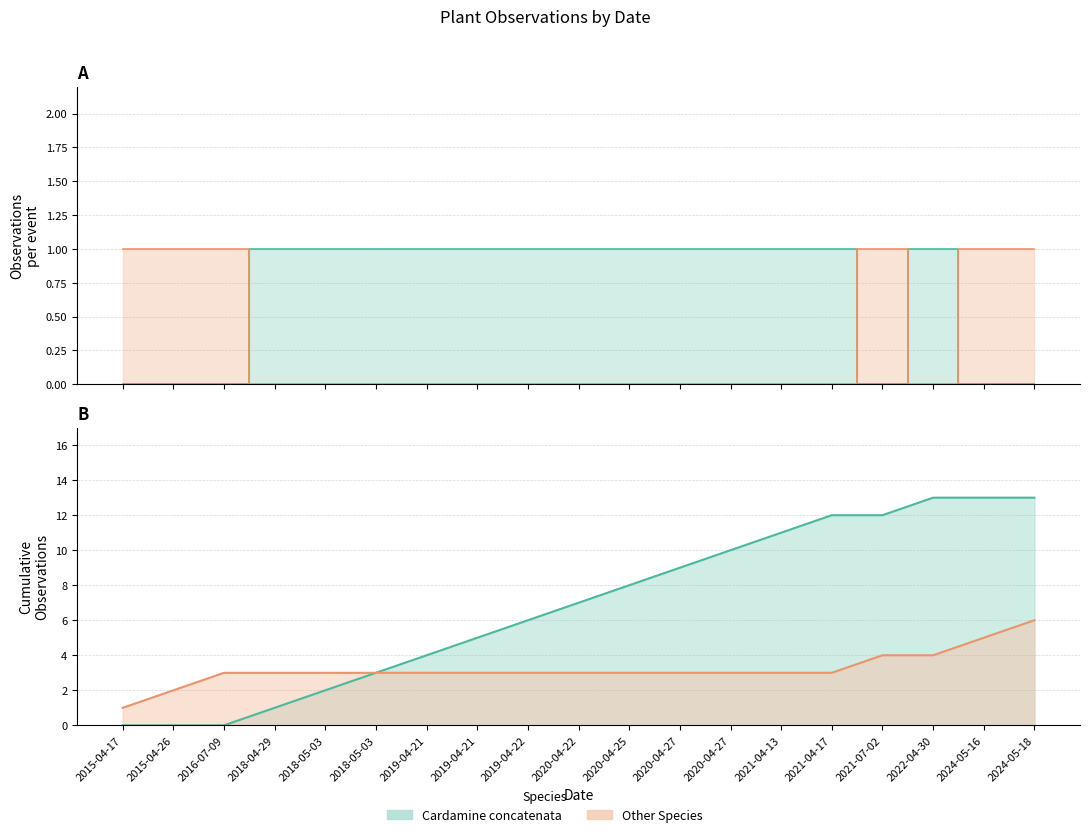

Reading right to left, transcribe all the data shown in this chart.

Cardamine concatenata: 2024-05-18=0	2024-05-16=0	2022-04-30=1	2021-07-02=0	2021-04-17=1	2021-04-13=1	2020-04-27=1	2020-04-27=1	2020-04-25=1	2020-04-22=1	2019-04-22=1	2019-04-21=1	2019-04-21=1	2018-05-03=1	2018-05-03=1	2018-04-29=1	2016-07-09=0	2015-04-26=0	2015-04-17=0
Other Species: 2024-05-18=1	2024-05-16=1	2022-04-30=0	2021-07-02=1	2021-04-17=0	2021-04-13=0	2020-04-27=0	2020-04-27=0	2020-04-25=0	2020-04-22=0	2019-04-22=0	2019-04-21=0	2019-04-21=0	2018-05-03=0	2018-05-03=0	2018-04-29=0	2016-07-09=1	2015-04-26=1	2015-04-17=1